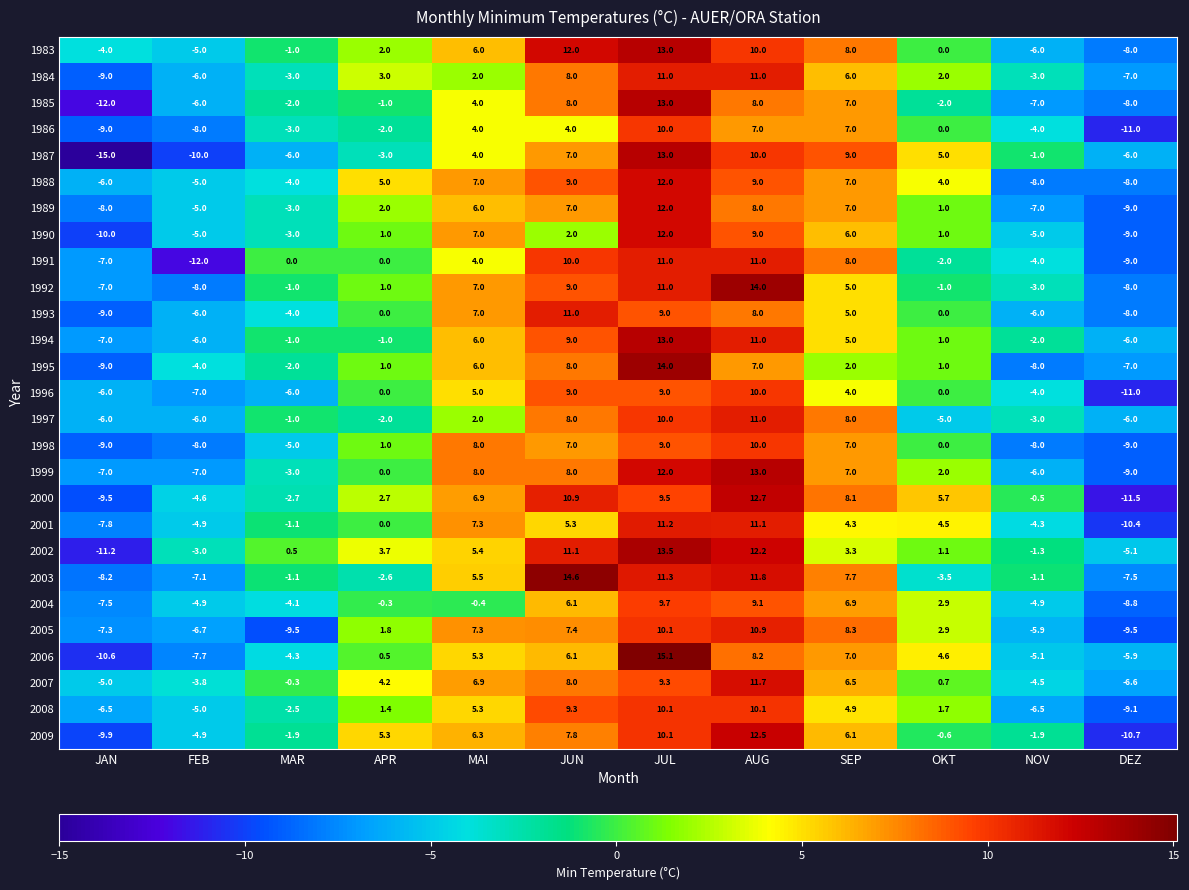

The 1983 series shows -8.5 at NOV. True or false?

False